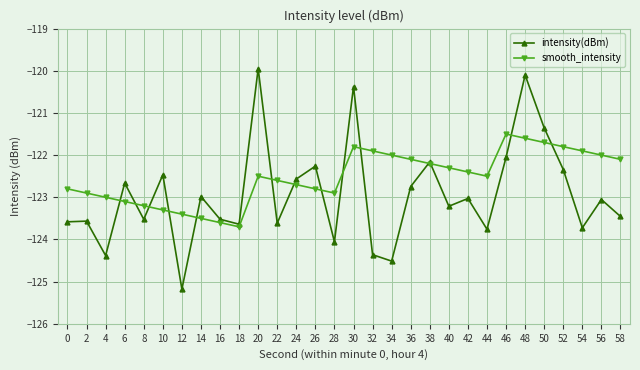

Which series changed the most between 48 and 56?

intensity(dBm)